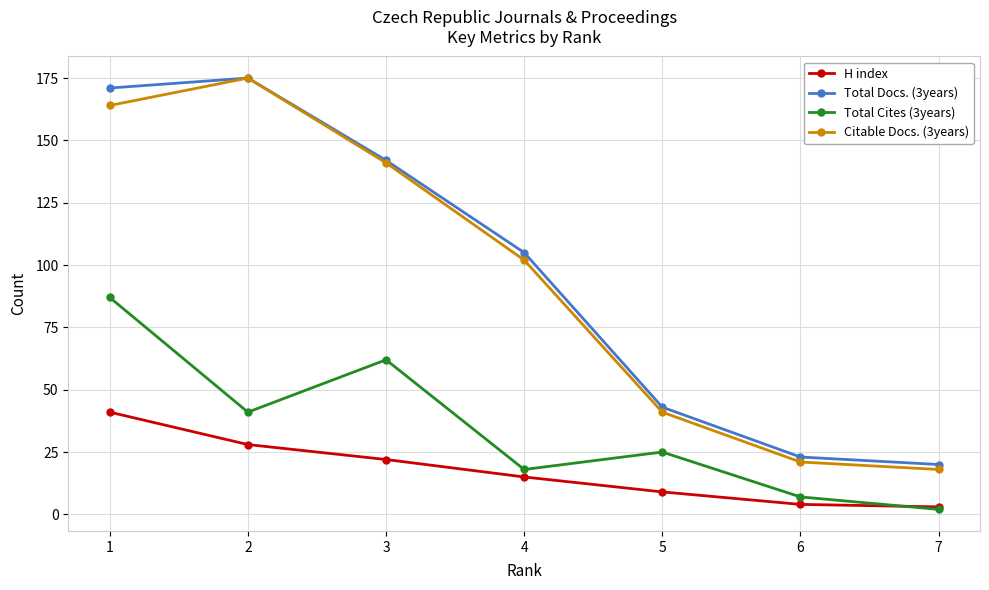

Between 1 and 4, which series saw the biggest shift?

Total Cites (3years)